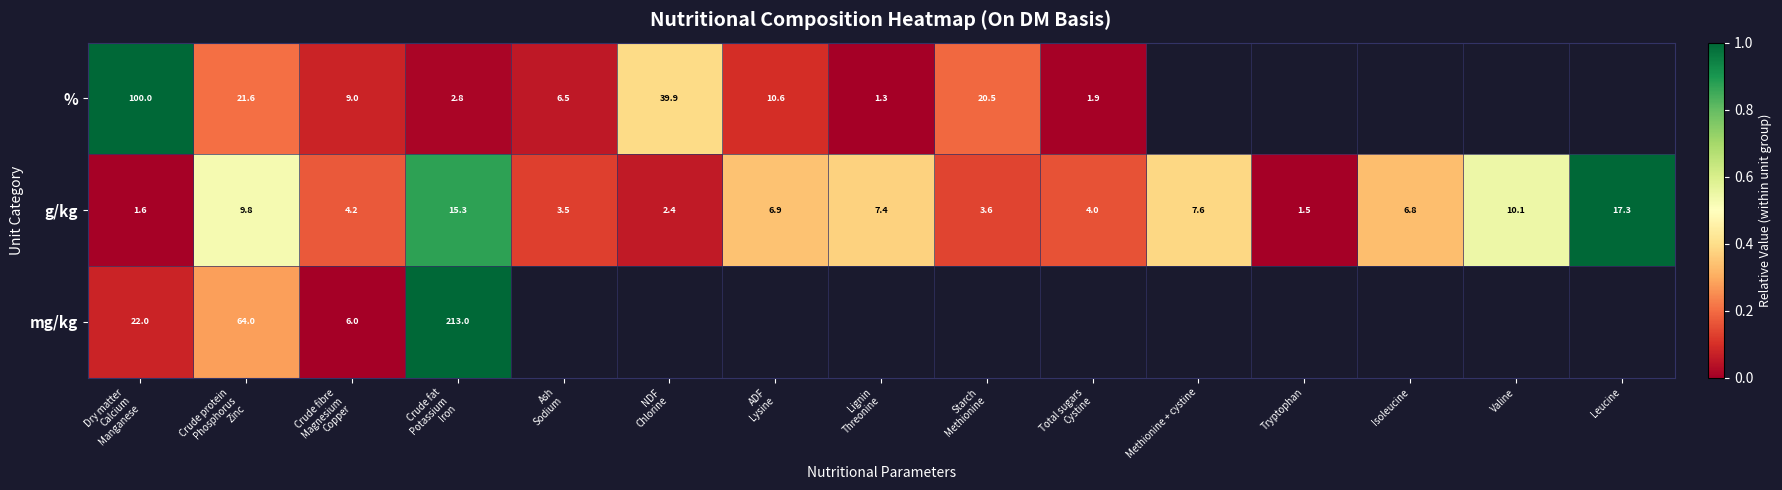

How many series are shown in this chart?

3